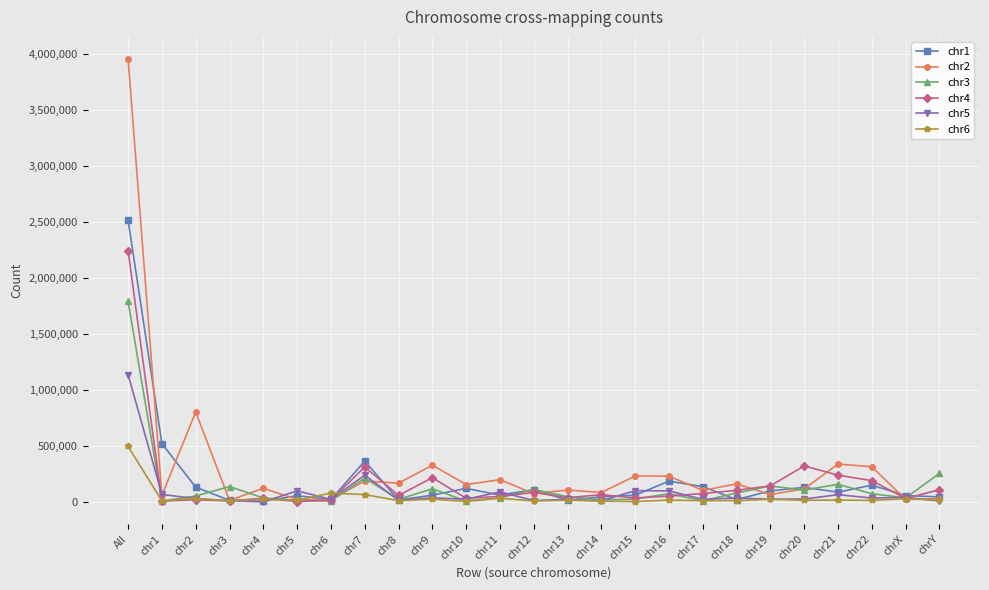

List the series in order of their peak value, lowest first.

chr6, chr5, chr3, chr4, chr1, chr2